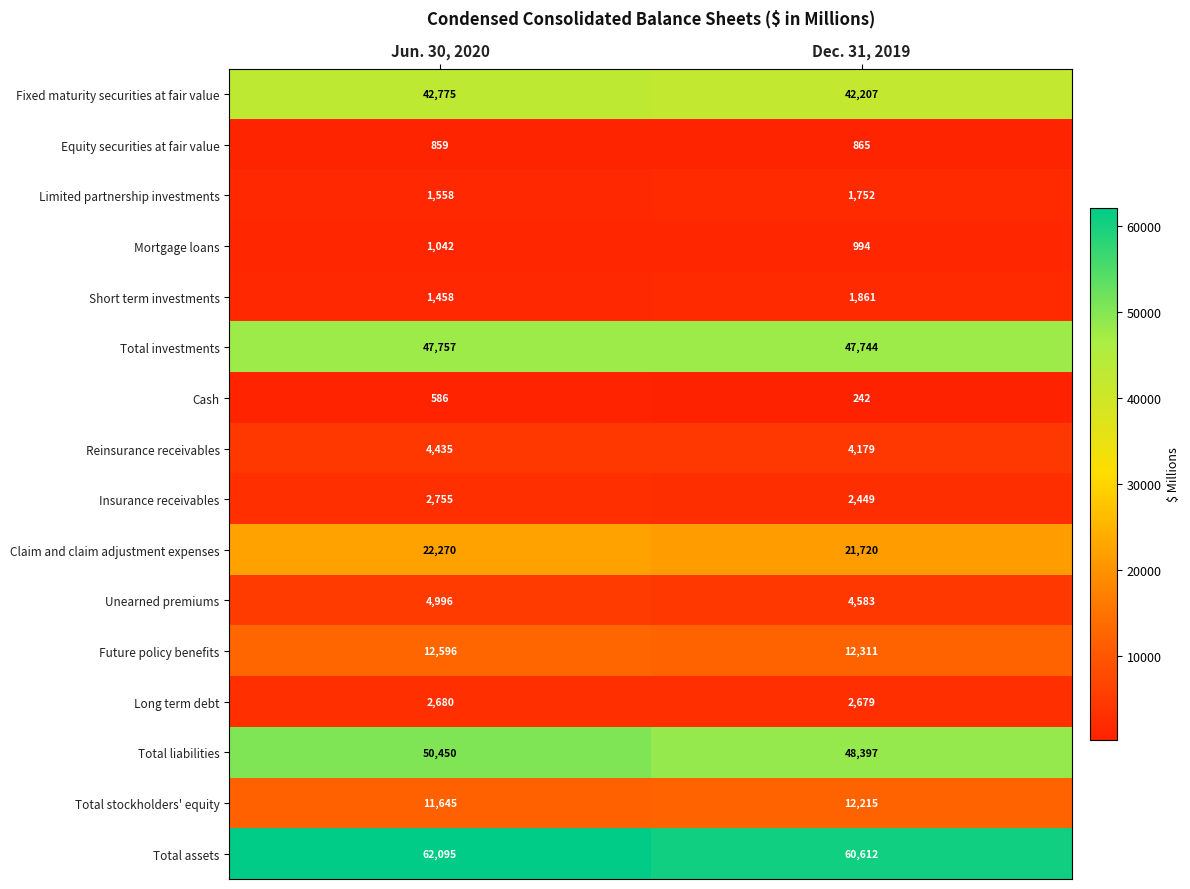

What is the sum of the Claim and claim adjustment expenses values at Jun. 30, 2020 and Dec. 31, 2019?

43990